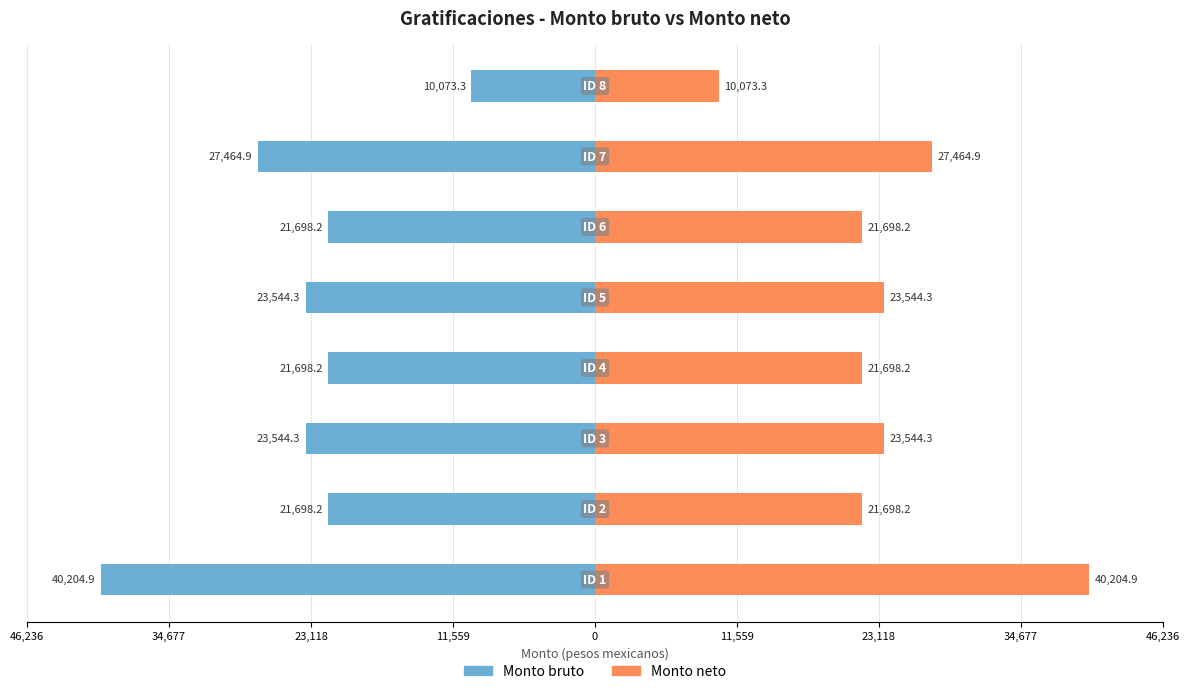

What is the lowest value of the Monto neto series?

10073.3